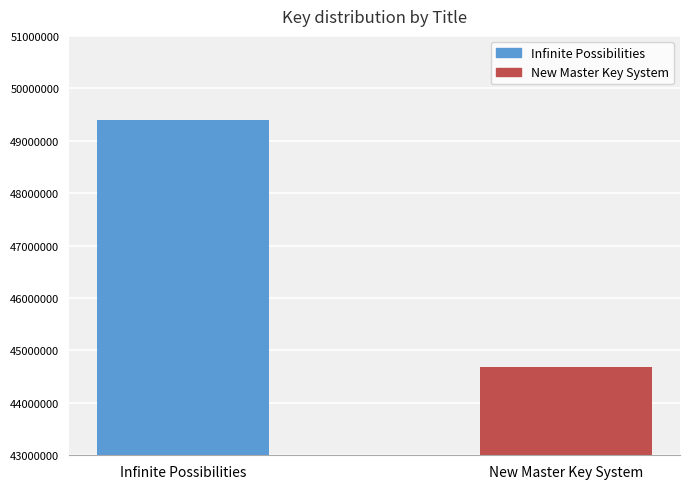

Rank the categories by value from highest to lowest.

Infinite Possibilities, New Master Key System